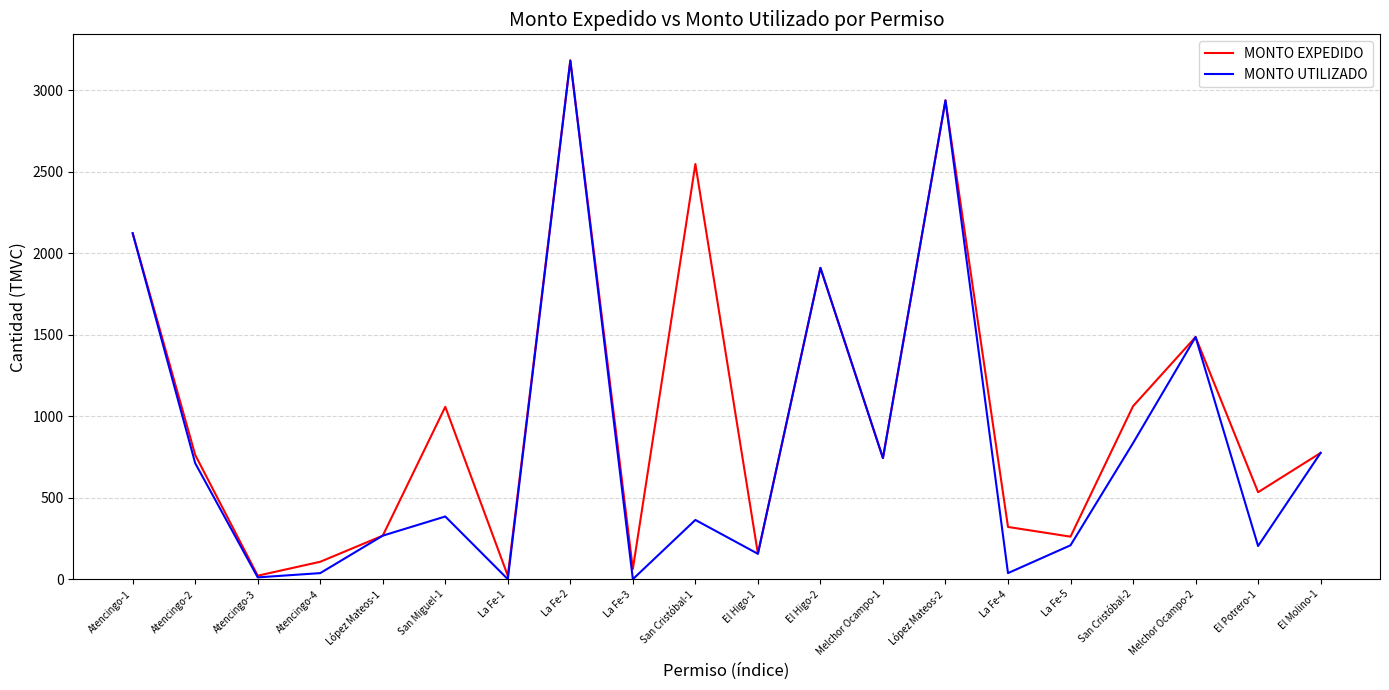

What is the total value across all series at Melchor Ocampo-1?

1485.8